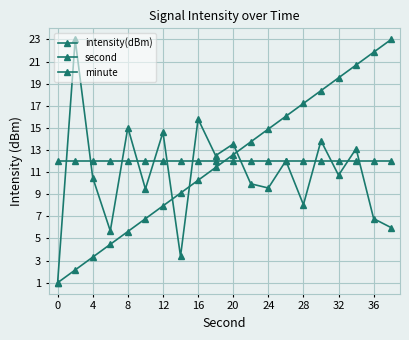

How many lines are shown in the chart?

3